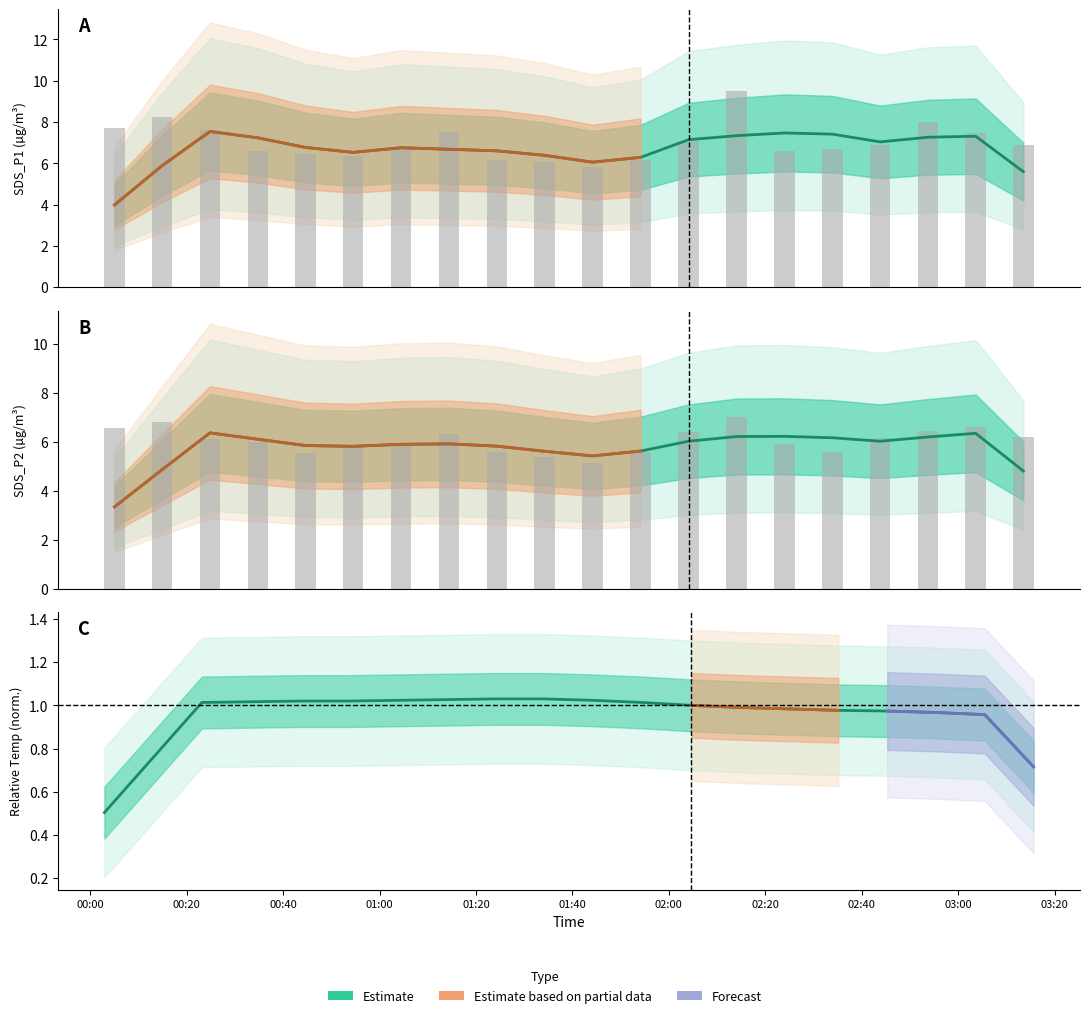

Which series has the largest total across all categories?

SDS_P1